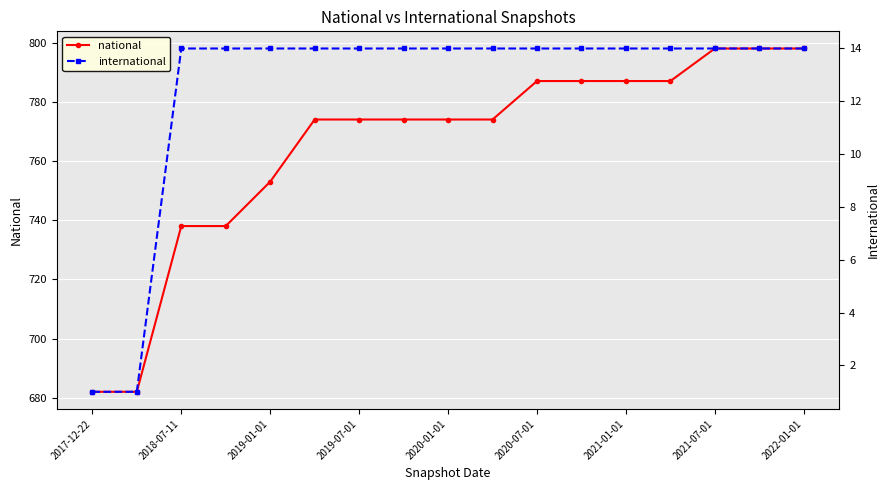

True or false: international and national intersect in this chart.

False